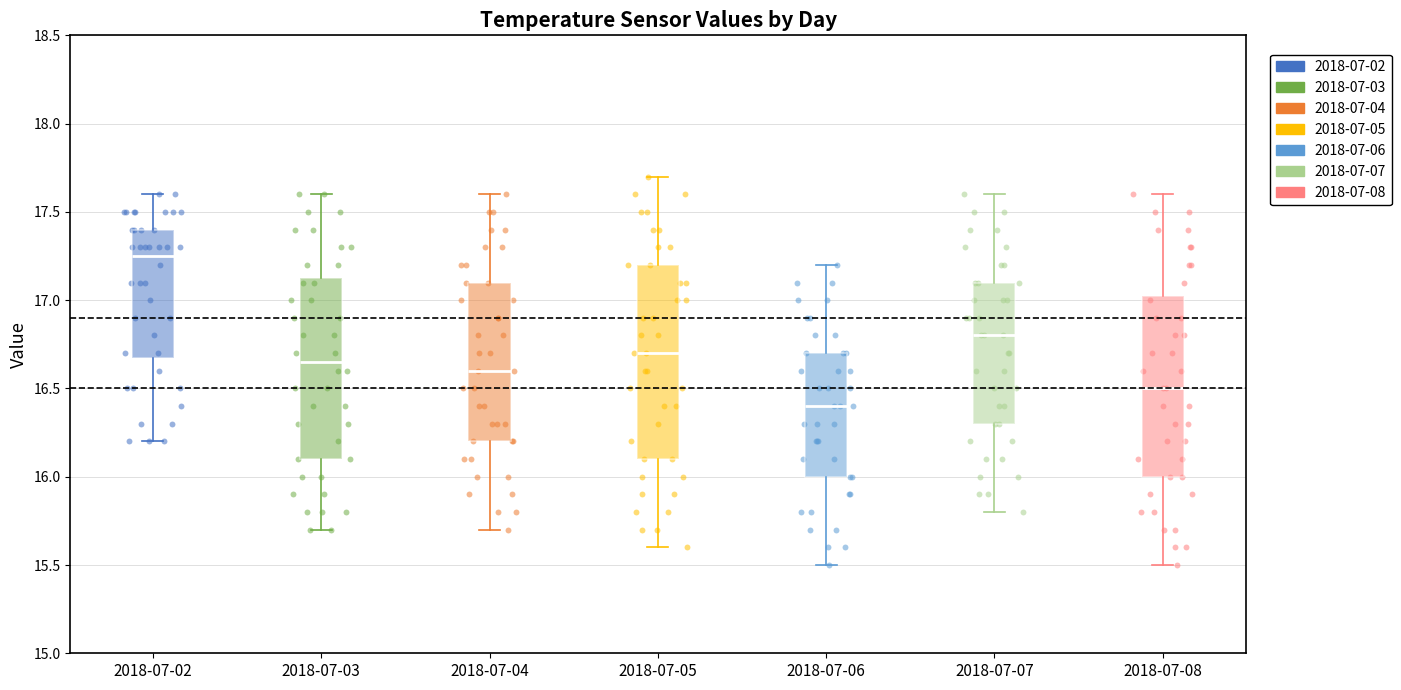

Which box is the tallest, from its lower edge to its upper edge?

2018-07-05